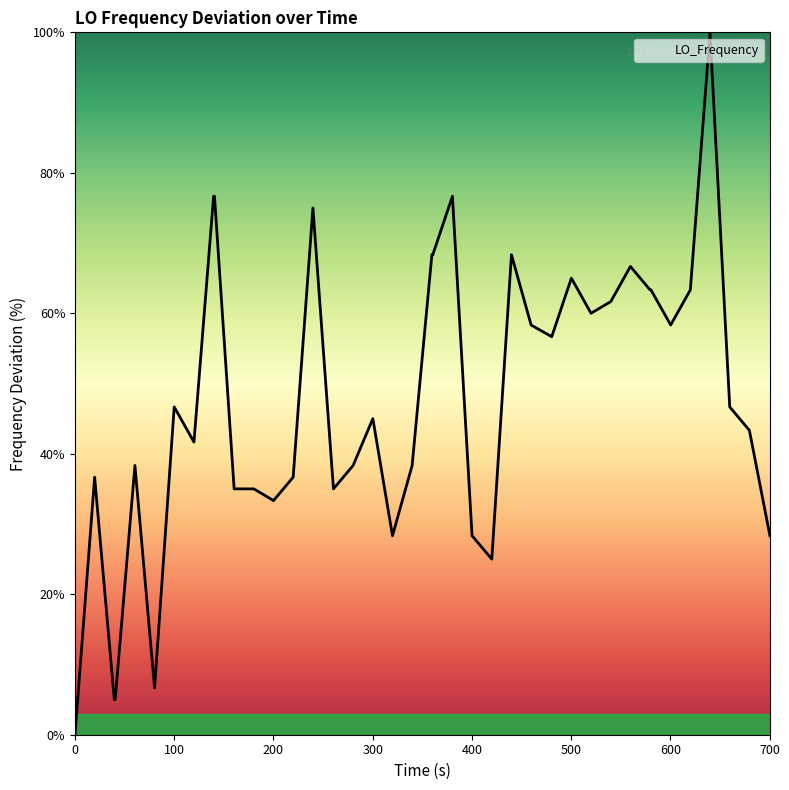

Reading left to right, what are all the values shown in this chart?

0.0	36.7	5.0	5.0	38.3	6.7	46.7	41.7	76.7	76.7	35.0	35.0	33.3	36.7	75.0	35.0	38.3	45.0	28.3	38.3	68.3	68.3	76.7	28.3	25.0	68.3	58.3	56.7	65.0	60.0	61.7	66.7	63.3	63.3	58.3	63.3	100.0	46.7	43.3	28.3